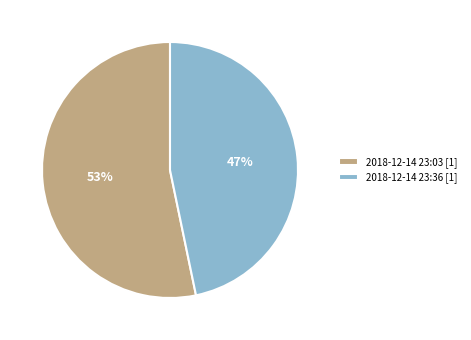

To the nearest percent, what is the average slice percentage?

50%